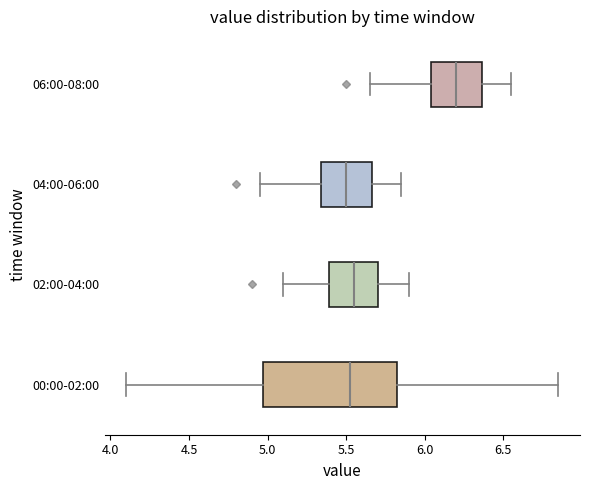

Reading bottom to top, transcribe this box plot: for each box, give where its median line is, the range the box spans, and where its two whiskers end, as read against the x-axis. The values are not printed on the chart, so give them approximately, as read against the axis.

00:00-02:00: median 5.55, box 4.95 to 5.85, whiskers 4.10 to 6.85
02:00-04:00: median 5.55, box 5.40 to 5.70, whiskers 5.10 to 5.90
04:00-06:00: median 5.50, box 5.35 to 5.65, whiskers 4.95 to 5.85
06:00-08:00: median 6.20, box 6.05 to 6.35, whiskers 5.65 to 6.55